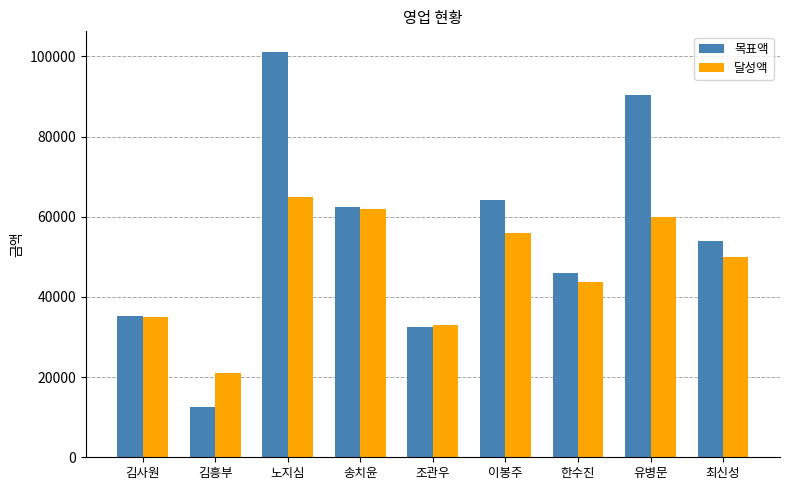

True or false: 달성액 has a value of 21000 at 김흥부.

True